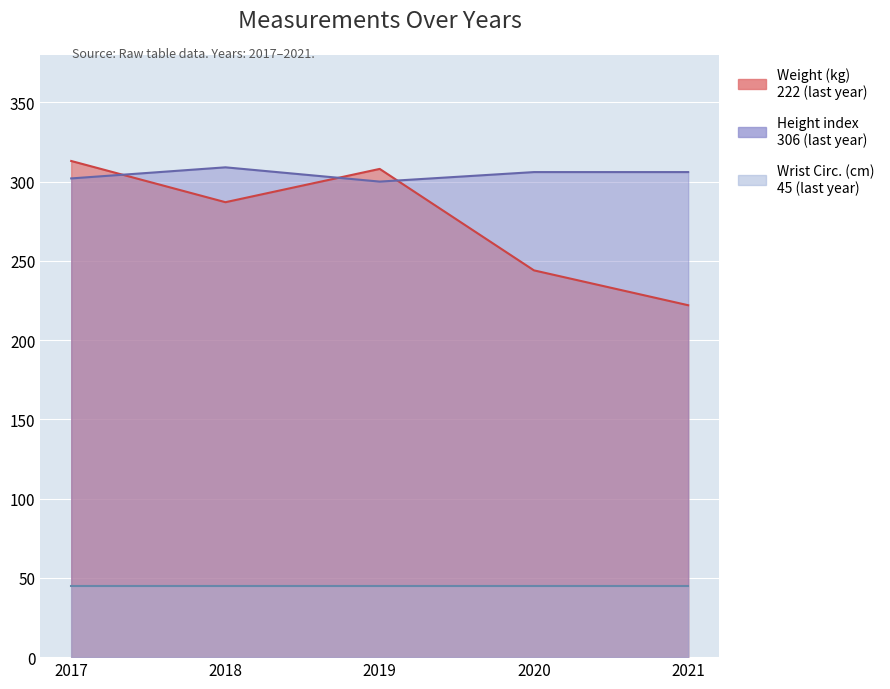

The value of Height (cm) scaled at 2020 is 306. True or false?

True